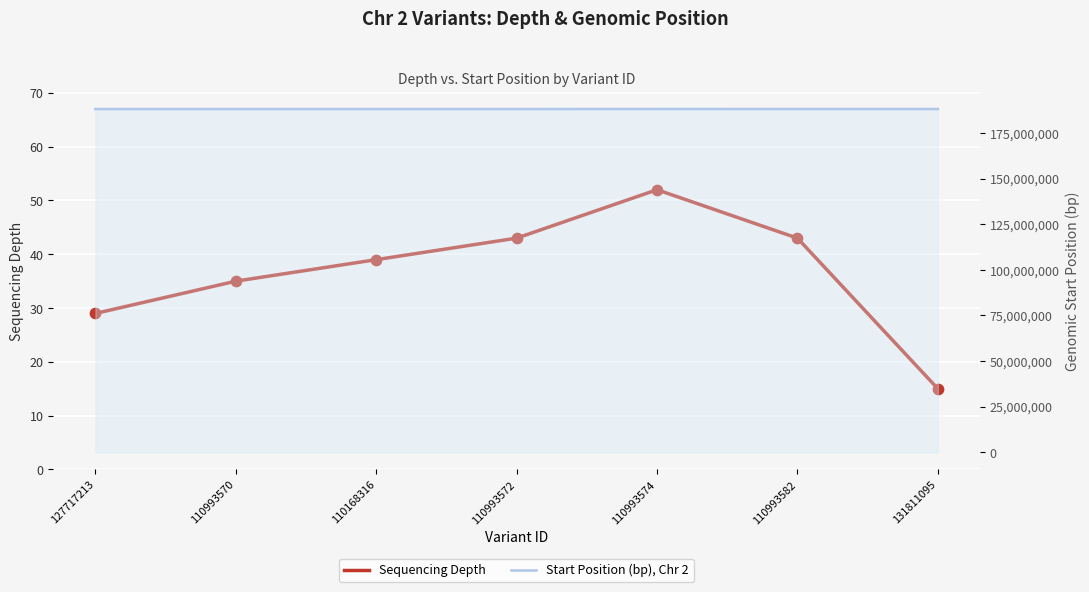

Which series contains the lowest Y value?

Sequencing Depth